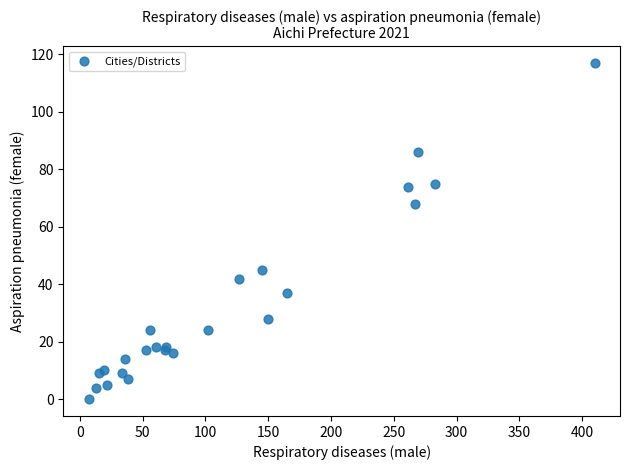

What Y value in the scatter plot is closest to 58?

68